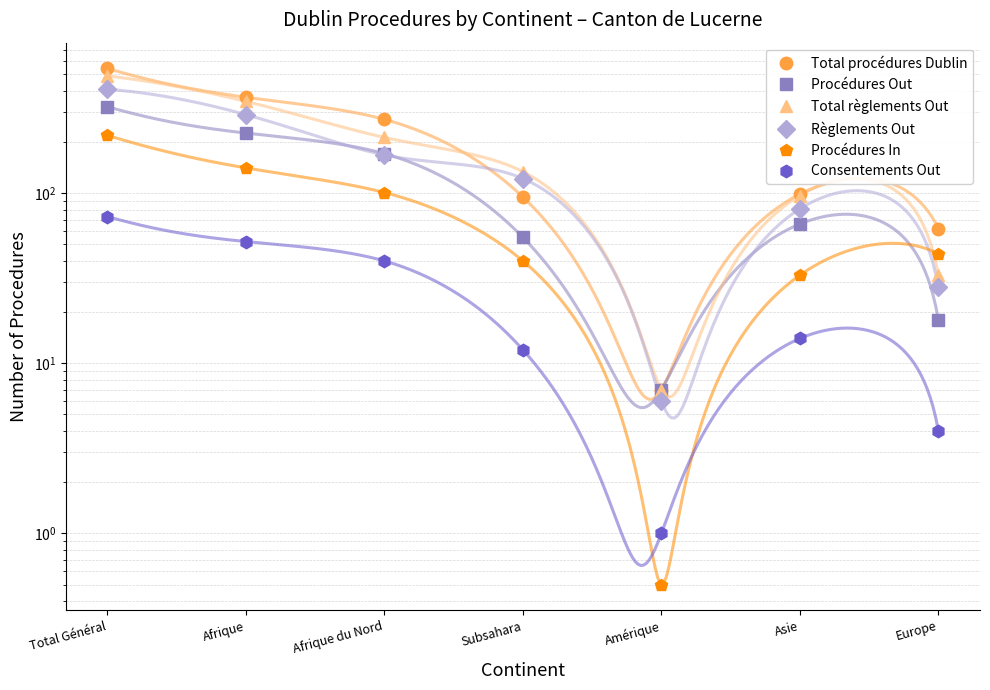

What is the difference between the Total règlements Out values at Total Général and Afrique du Nord?

277.0